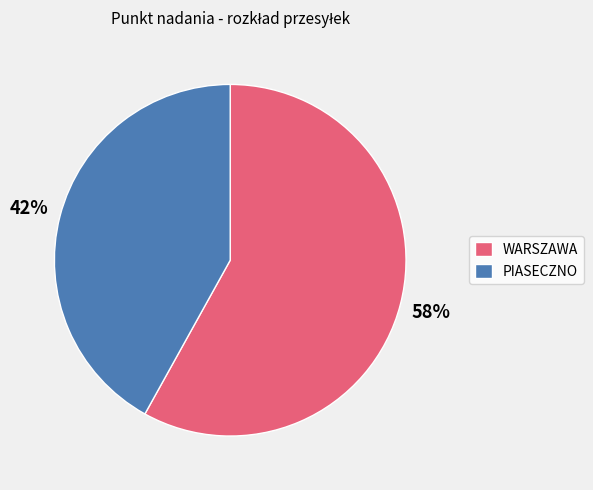

What is the largest slice in the pie chart?

WARSZAWA